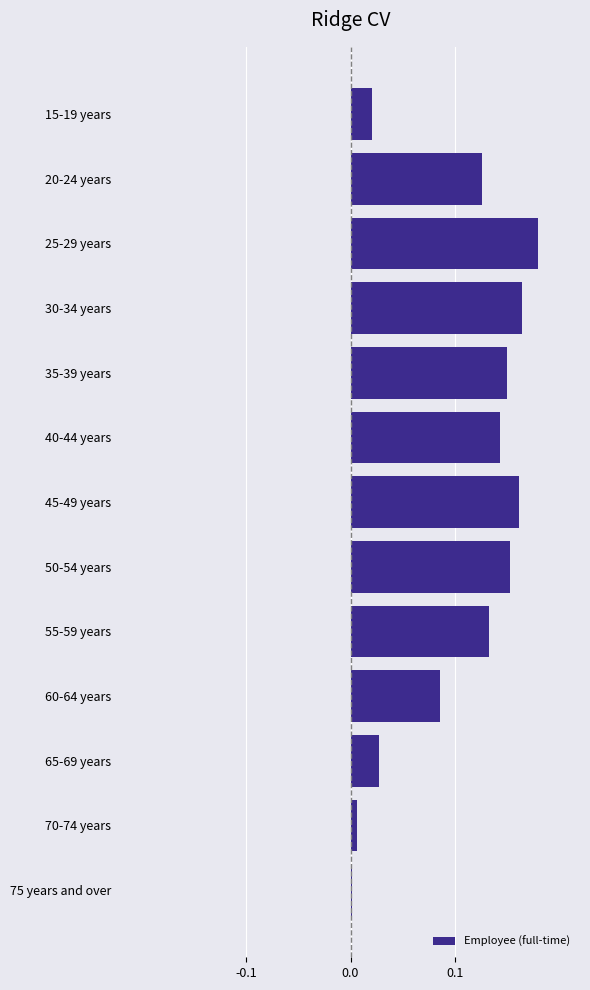

At which category does the chart reach its peak across all series?

25-29 years